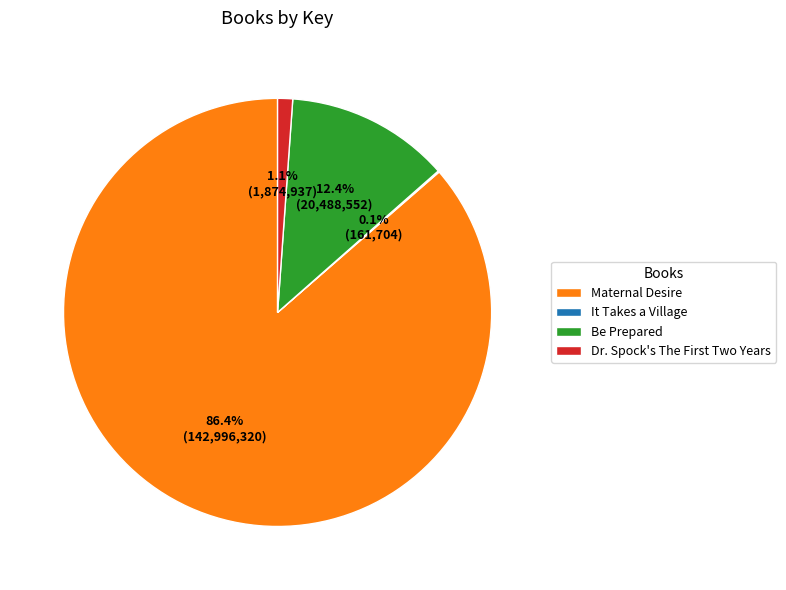

Does Maternal Desire account for over 50% of the chart?

Yes